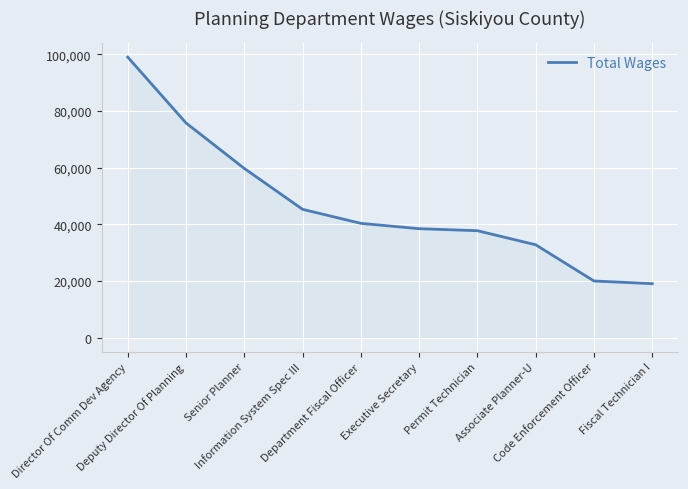

What is the difference between the maximum and minimum values?

80018